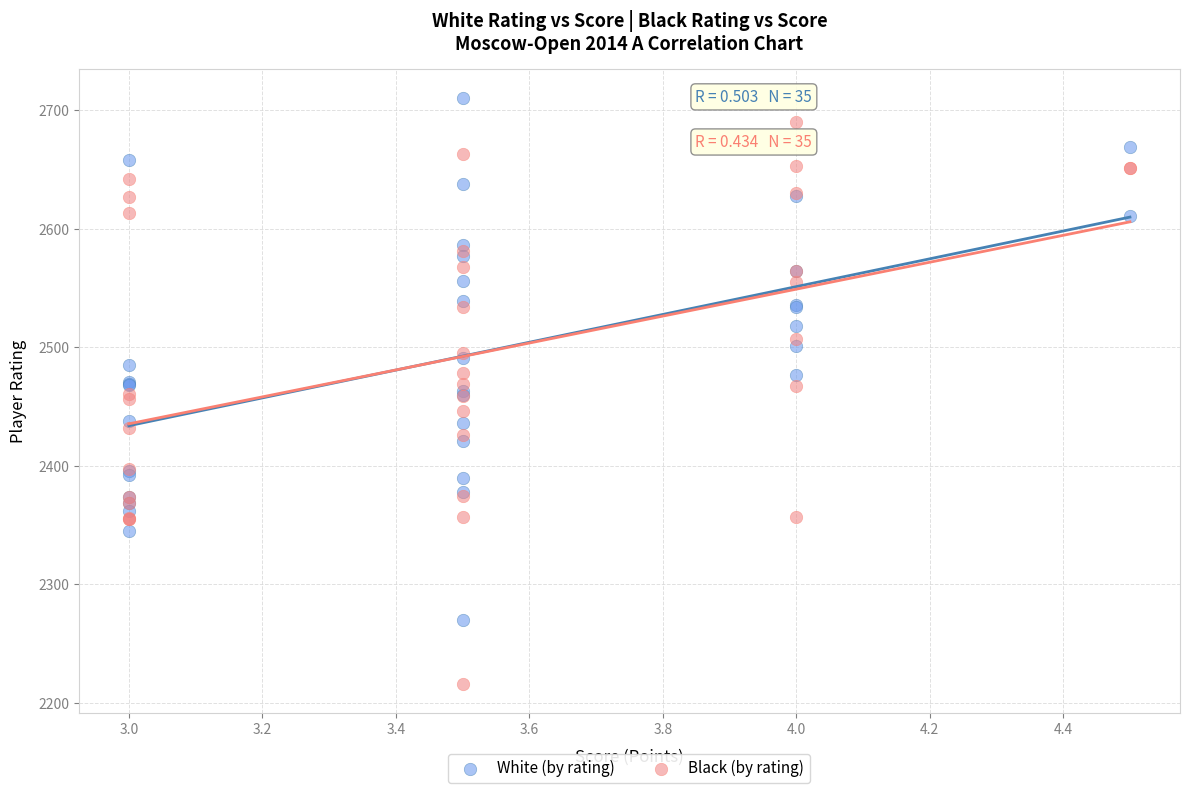

Which series has the widest spread of Y values?

Black (by rating)